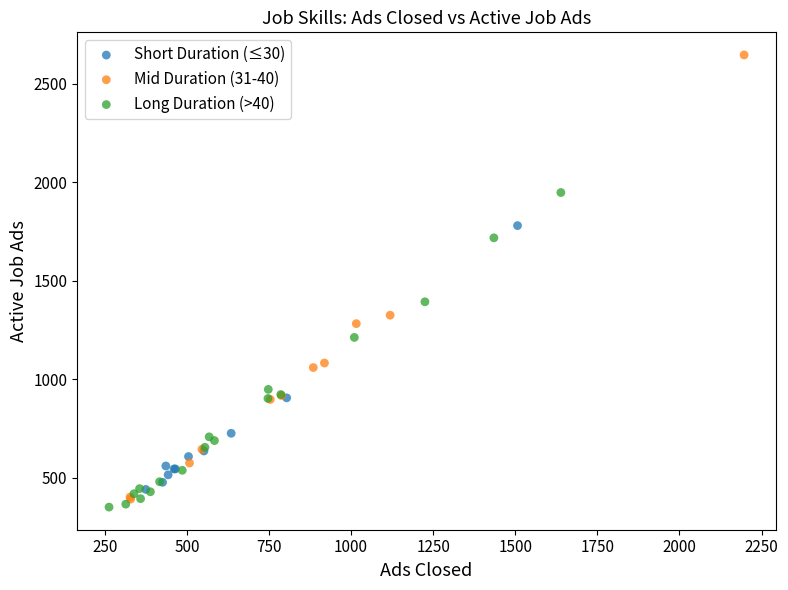

Which series contains the highest Y value?

Mid Duration (31-40)